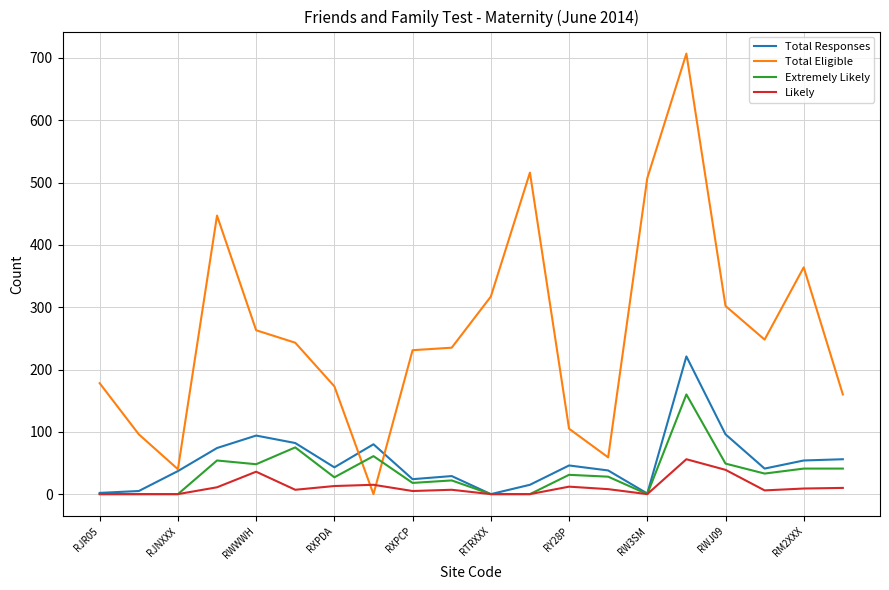

Does the chart display data point markers on the line(s)?

No